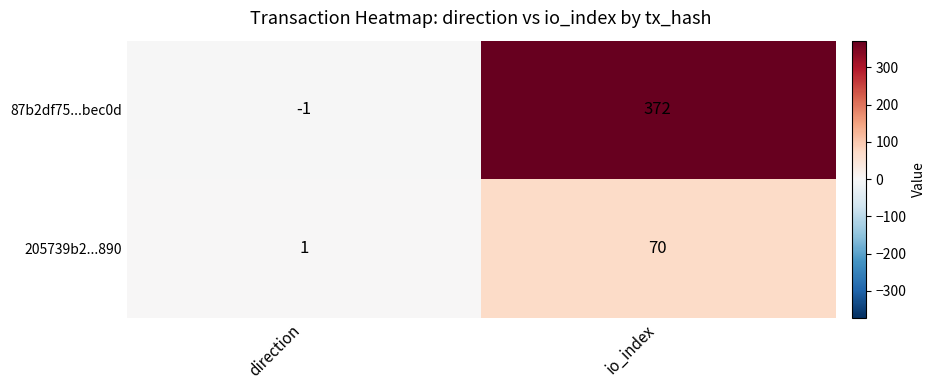

What is the difference between the 205739b2...890 values at io_index and direction?

69